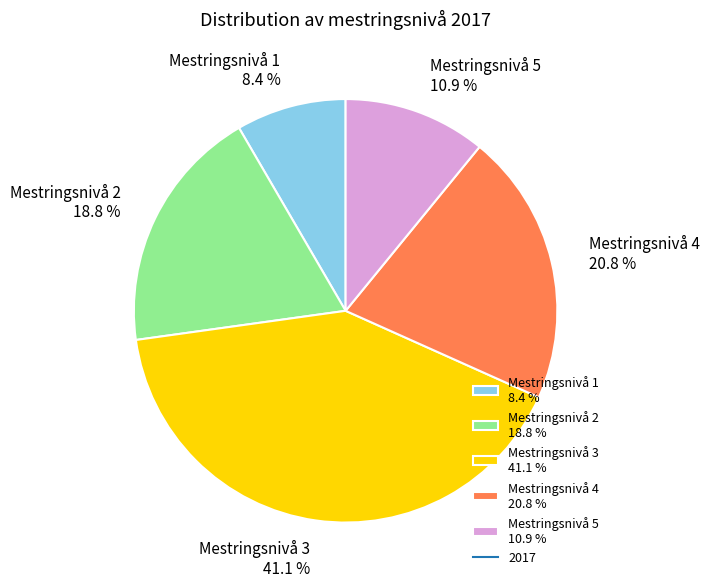

To the nearest percent, what is the average slice percentage?

20%